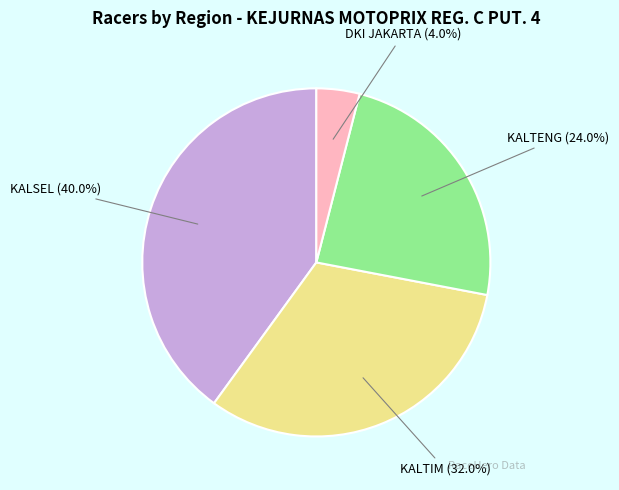

How many segments does this pie chart have?

4